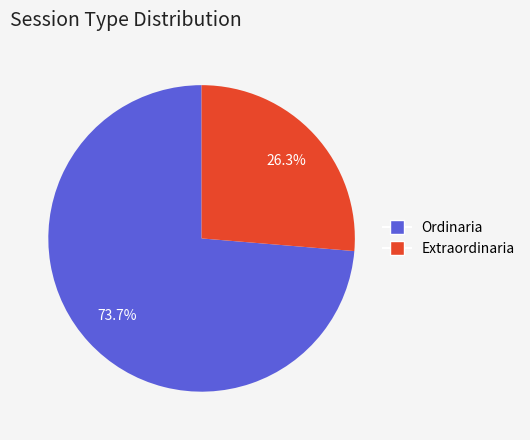

How many slices are in this pie chart?

2